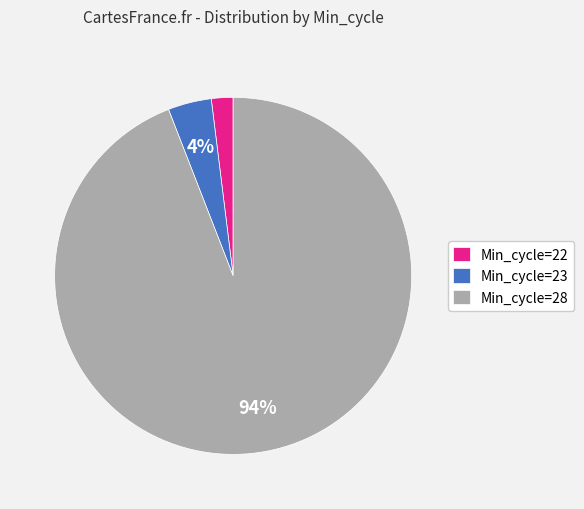

Is the sum of Min_cycle=28 and Min_cycle=22 greater than half?

Yes